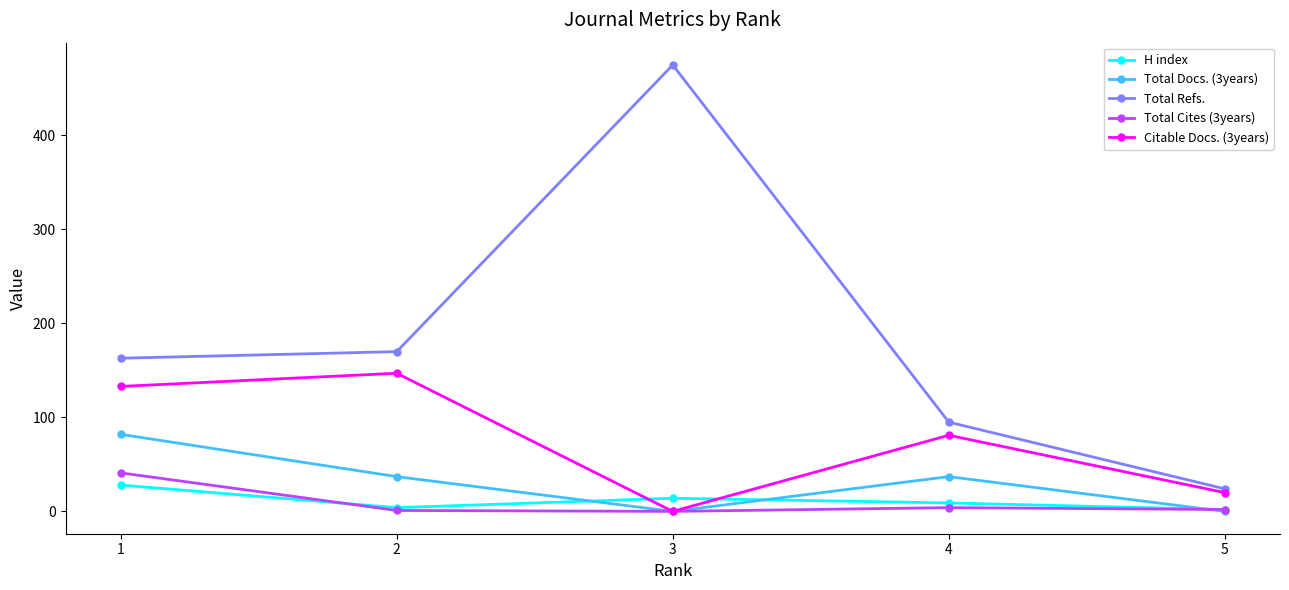

What is the value of the Total Refs. point at the 4th from the left?

95